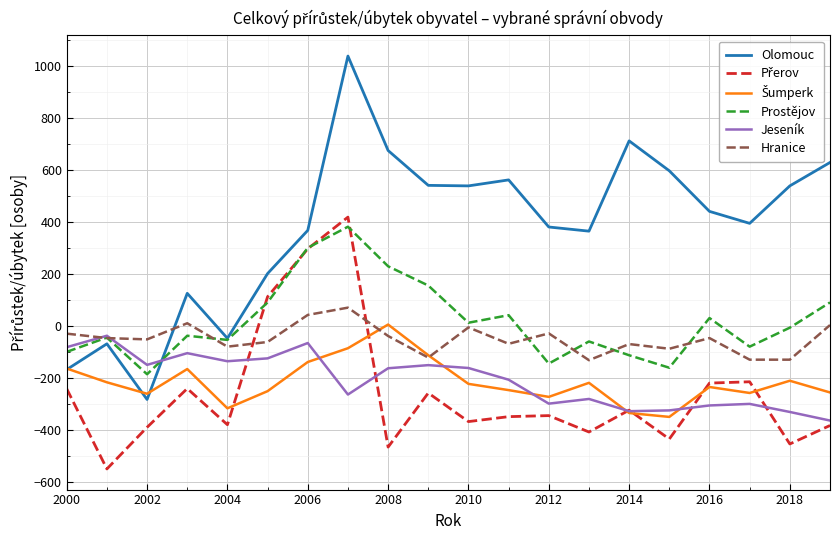

True or false: Olomouc and Hranice cross at least once.

True